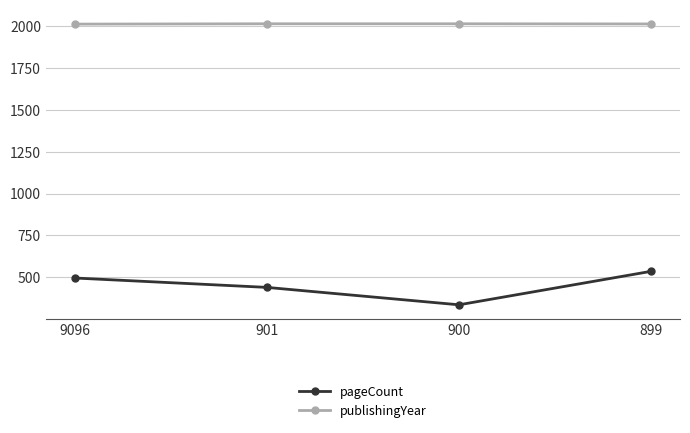

Where is the first local minimum for pageCount?

900